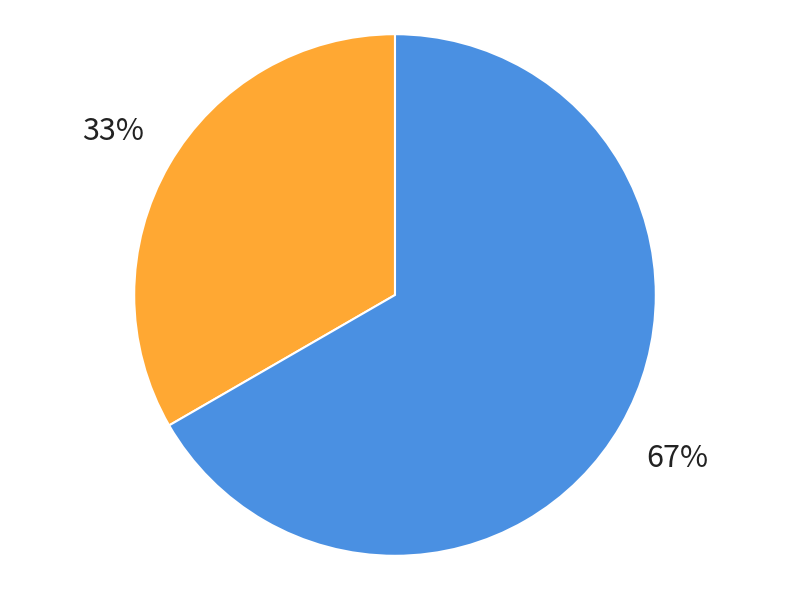

Does any single category account for the majority?

Yes